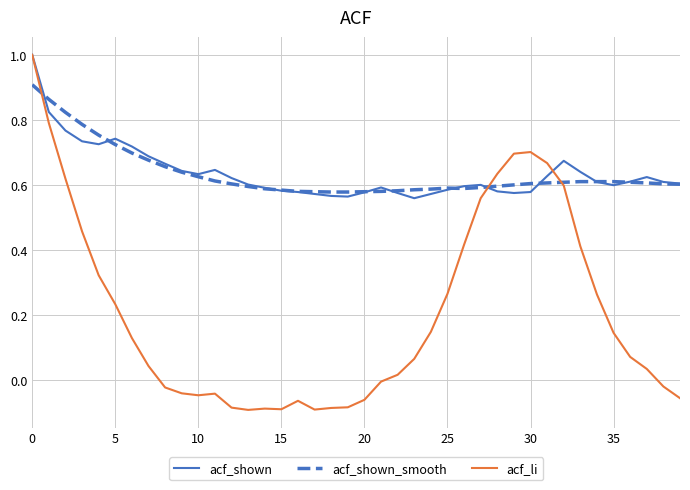

What is the maximum value shown in the chart?

1.0